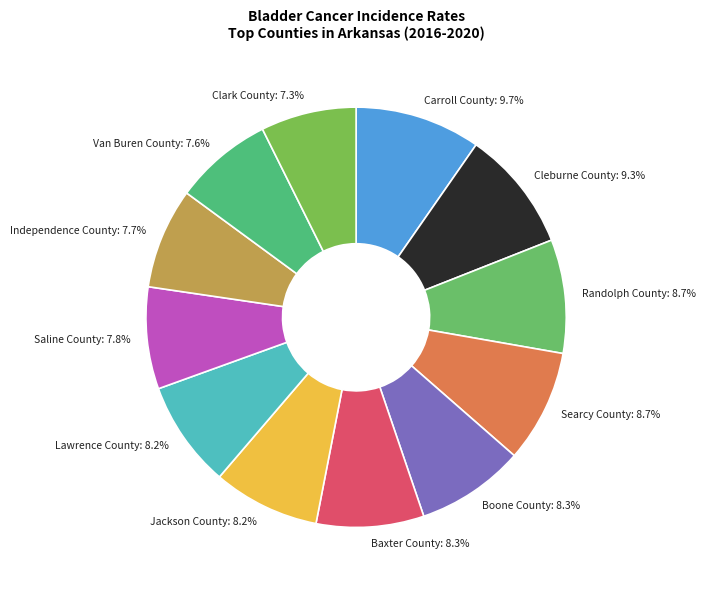

To the nearest percent, what percentage of the pie is Independence County?

8%